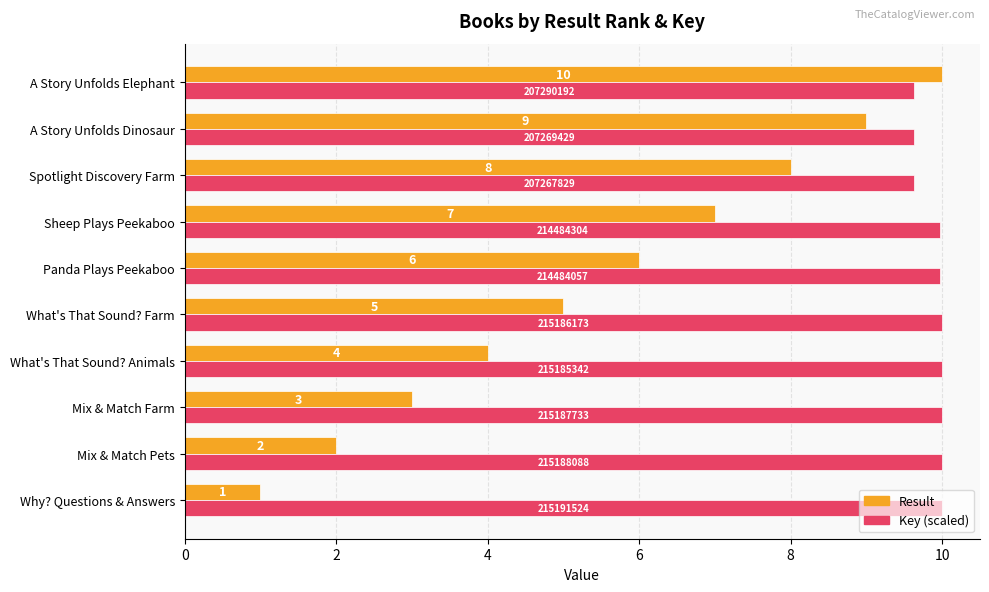

What is the spread (max minus min) of values at Sheep Plays Peekaboo?

3.0